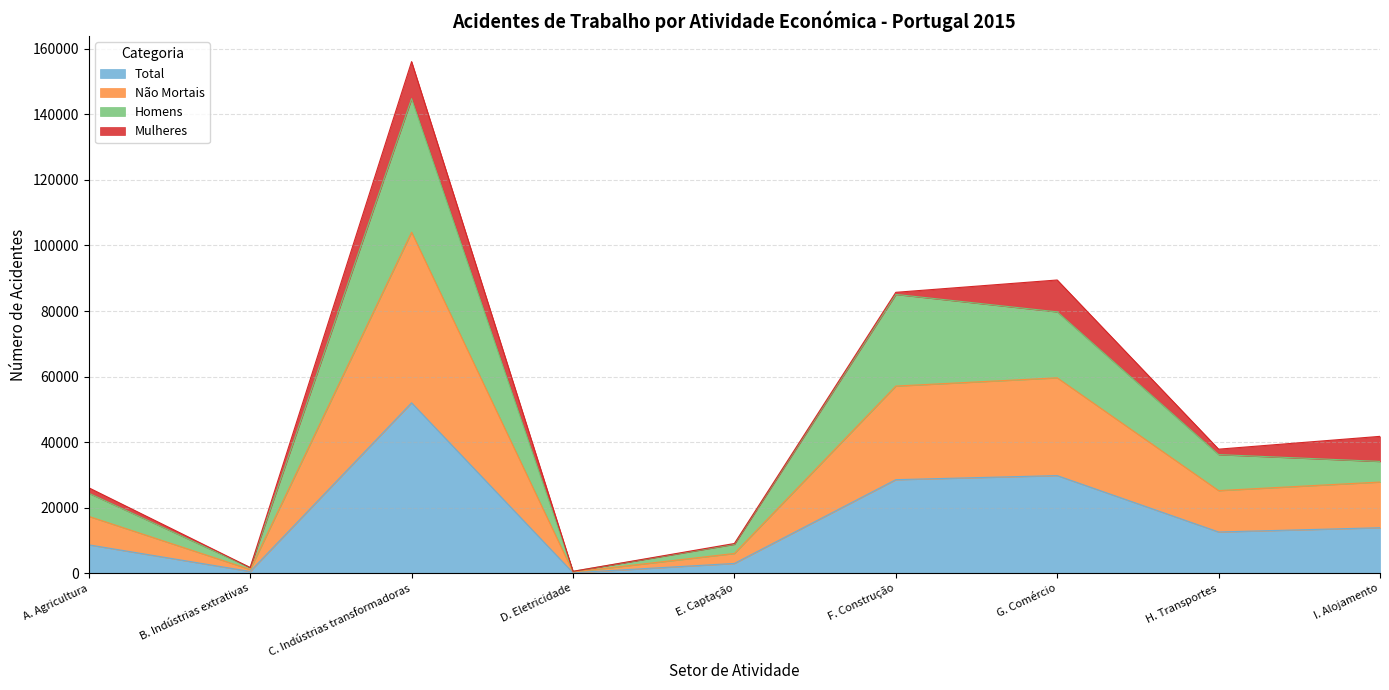

What is the label of the 9th point from the left?

I. Alojamento